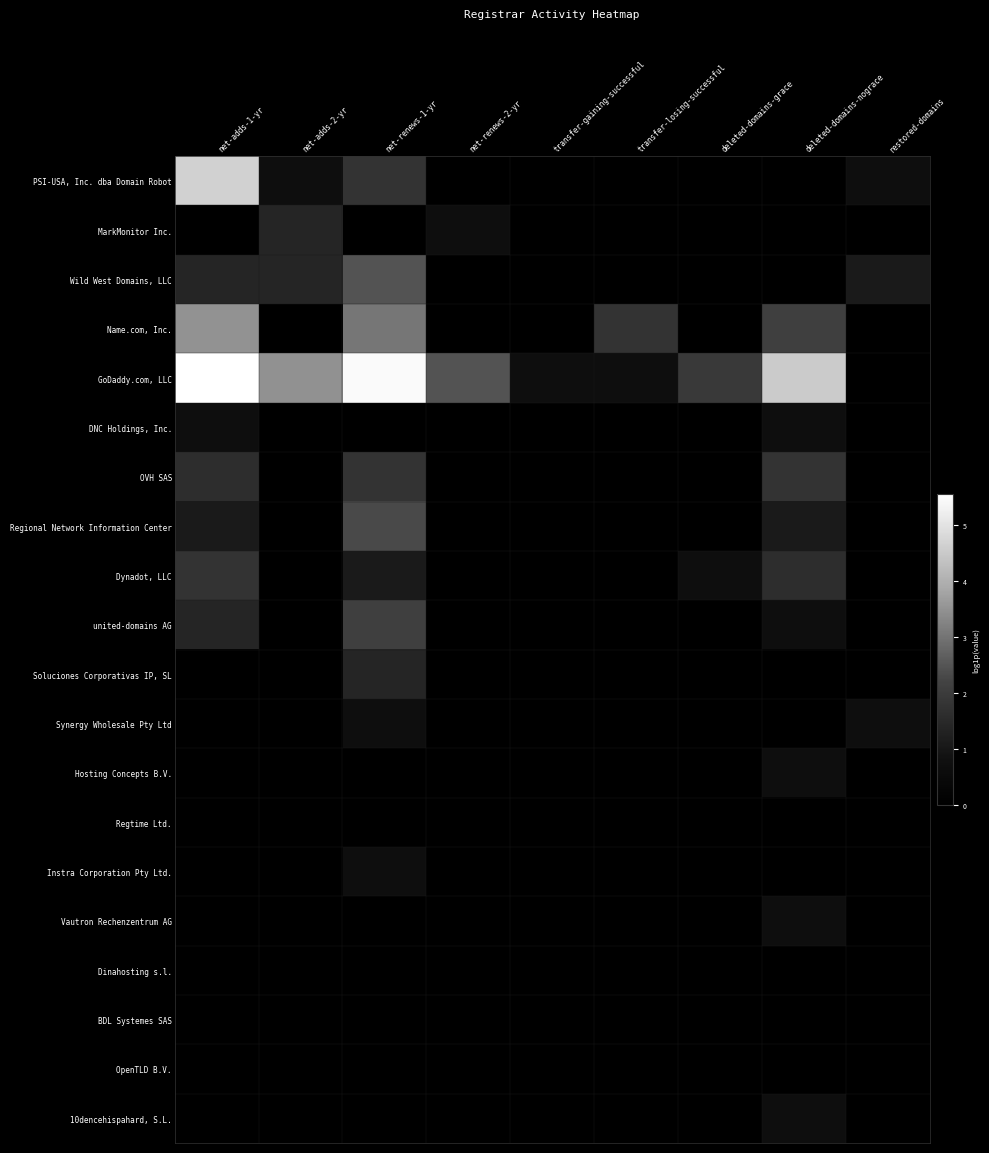

Reading left to right, transcribe all the data shown in this chart.

PSI-USA, Inc. dba Domain Robot: net-adds-1-yr=4.7	net-adds-2-yr=0.7	net-renews-1-yr=1.8	net-renews-2-yr=0.0	transfer-gaining-successful=0.0	transfer-losing-successful=0.0	deleted-domains-grace=0.0	deleted-domains-nograce=0.0	restored-domains=0.7
MarkMonitor Inc.: net-adds-1-yr=0.0	net-adds-2-yr=1.4	net-renews-1-yr=0.0	net-renews-2-yr=0.7	transfer-gaining-successful=0.0	transfer-losing-successful=0.0	deleted-domains-grace=0.0	deleted-domains-nograce=0.0	restored-domains=0.0
Wild West Domains, LLC: net-adds-1-yr=1.4	net-adds-2-yr=1.4	net-renews-1-yr=2.5	net-renews-2-yr=0.0	transfer-gaining-successful=0.0	transfer-losing-successful=0.0	deleted-domains-grace=0.0	deleted-domains-nograce=0.0	restored-domains=1.1
Name.com, Inc.: net-adds-1-yr=3.5	net-adds-2-yr=0.0	net-renews-1-yr=3.0	net-renews-2-yr=0.0	transfer-gaining-successful=0.0	transfer-losing-successful=1.8	deleted-domains-grace=0.0	deleted-domains-nograce=2.1	restored-domains=0.0
GoDaddy.com, LLC: net-adds-1-yr=5.5	net-adds-2-yr=3.5	net-renews-1-yr=5.4	net-renews-2-yr=2.5	transfer-gaining-successful=0.7	transfer-losing-successful=0.7	deleted-domains-grace=1.9	deleted-domains-nograce=4.5	restored-domains=0.0
DNC Holdings, Inc.: net-adds-1-yr=0.7	net-adds-2-yr=0.0	net-renews-1-yr=0.0	net-renews-2-yr=0.0	transfer-gaining-successful=0.0	transfer-losing-successful=0.0	deleted-domains-grace=0.0	deleted-domains-nograce=0.7	restored-domains=0.0
OVH SAS: net-adds-1-yr=1.6	net-adds-2-yr=0.0	net-renews-1-yr=1.8	net-renews-2-yr=0.0	transfer-gaining-successful=0.0	transfer-losing-successful=0.0	deleted-domains-grace=0.0	deleted-domains-nograce=1.8	restored-domains=0.0
Regional Network Information Center: net-adds-1-yr=1.1	net-adds-2-yr=0.0	net-renews-1-yr=2.3	net-renews-2-yr=0.0	transfer-gaining-successful=0.0	transfer-losing-successful=0.0	deleted-domains-grace=0.0	deleted-domains-nograce=1.1	restored-domains=0.0
Dynadot, LLC: net-adds-1-yr=1.8	net-adds-2-yr=0.0	net-renews-1-yr=1.1	net-renews-2-yr=0.0	transfer-gaining-successful=0.0	transfer-losing-successful=0.0	deleted-domains-grace=0.7	deleted-domains-nograce=1.6	restored-domains=0.0
united-domains AG: net-adds-1-yr=1.4	net-adds-2-yr=0.0	net-renews-1-yr=2.1	net-renews-2-yr=0.0	transfer-gaining-successful=0.0	transfer-losing-successful=0.0	deleted-domains-grace=0.0	deleted-domains-nograce=0.7	restored-domains=0.0
Soluciones Corporativas IP, SL: net-adds-1-yr=0.0	net-adds-2-yr=0.0	net-renews-1-yr=1.4	net-renews-2-yr=0.0	transfer-gaining-successful=0.0	transfer-losing-successful=0.0	deleted-domains-grace=0.0	deleted-domains-nograce=0.0	restored-domains=0.0
Synergy Wholesale Pty Ltd: net-adds-1-yr=0.0	net-adds-2-yr=0.0	net-renews-1-yr=0.7	net-renews-2-yr=0.0	transfer-gaining-successful=0.0	transfer-losing-successful=0.0	deleted-domains-grace=0.0	deleted-domains-nograce=0.0	restored-domains=0.7
Hosting Concepts B.V.: net-adds-1-yr=0.0	net-adds-2-yr=0.0	net-renews-1-yr=0.0	net-renews-2-yr=0.0	transfer-gaining-successful=0.0	transfer-losing-successful=0.0	deleted-domains-grace=0.0	deleted-domains-nograce=0.7	restored-domains=0.0
Regtime Ltd.: net-adds-1-yr=0.0	net-adds-2-yr=0.0	net-renews-1-yr=0.0	net-renews-2-yr=0.0	transfer-gaining-successful=0.0	transfer-losing-successful=0.0	deleted-domains-grace=0.0	deleted-domains-nograce=0.0	restored-domains=0.0
Instra Corporation Pty Ltd.: net-adds-1-yr=0.0	net-adds-2-yr=0.0	net-renews-1-yr=0.7	net-renews-2-yr=0.0	transfer-gaining-successful=0.0	transfer-losing-successful=0.0	deleted-domains-grace=0.0	deleted-domains-nograce=0.0	restored-domains=0.0
Vautron Rechenzentrum AG: net-adds-1-yr=0.0	net-adds-2-yr=0.0	net-renews-1-yr=0.0	net-renews-2-yr=0.0	transfer-gaining-successful=0.0	transfer-losing-successful=0.0	deleted-domains-grace=0.0	deleted-domains-nograce=0.7	restored-domains=0.0
Dinahosting s.l.: net-adds-1-yr=0.0	net-adds-2-yr=0.0	net-renews-1-yr=0.0	net-renews-2-yr=0.0	transfer-gaining-successful=0.0	transfer-losing-successful=0.0	deleted-domains-grace=0.0	deleted-domains-nograce=0.0	restored-domains=0.0
BDL Systemes SAS: net-adds-1-yr=0.0	net-adds-2-yr=0.0	net-renews-1-yr=0.0	net-renews-2-yr=0.0	transfer-gaining-successful=0.0	transfer-losing-successful=0.0	deleted-domains-grace=0.0	deleted-domains-nograce=0.0	restored-domains=0.0
OpenTLD B.V.: net-adds-1-yr=0.0	net-adds-2-yr=0.0	net-renews-1-yr=0.0	net-renews-2-yr=0.0	transfer-gaining-successful=0.0	transfer-losing-successful=0.0	deleted-domains-grace=0.0	deleted-domains-nograce=0.0	restored-domains=0.0
10dencehispahard, S.L.: net-adds-1-yr=0.0	net-adds-2-yr=0.0	net-renews-1-yr=0.0	net-renews-2-yr=0.0	transfer-gaining-successful=0.0	transfer-losing-successful=0.0	deleted-domains-grace=0.0	deleted-domains-nograce=0.7	restored-domains=0.0